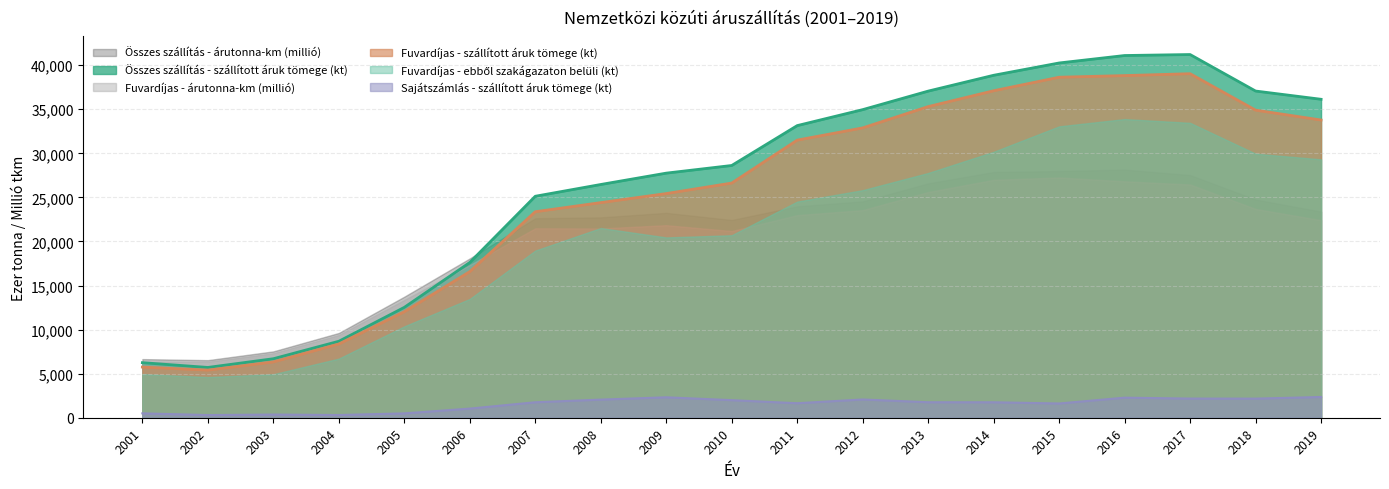

True or false: Fuvardíjas - szállított áruk tömege (kt) has a value of 26628.0 at 2010.

True